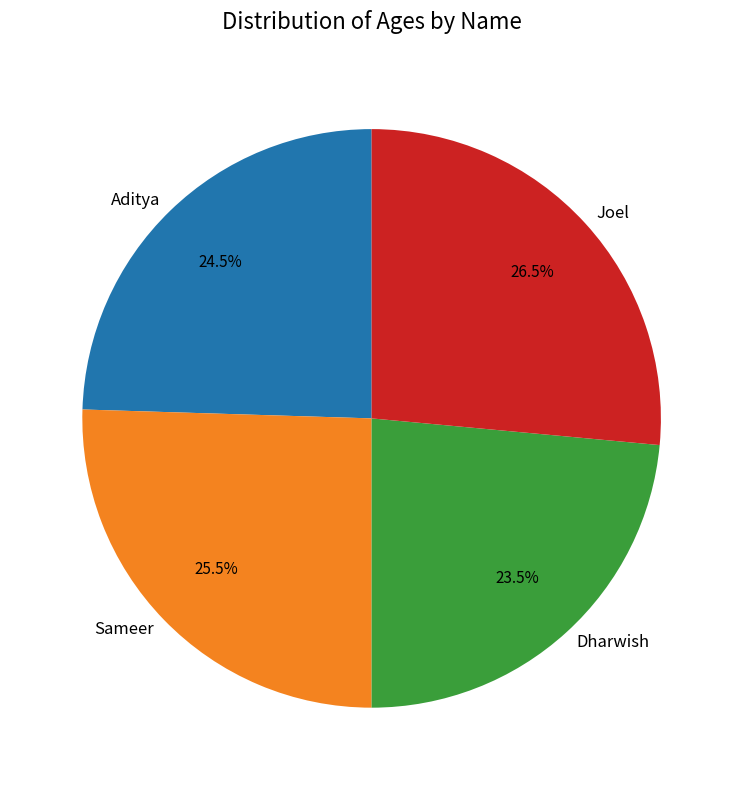

Is Sameer the majority of the pie?

No